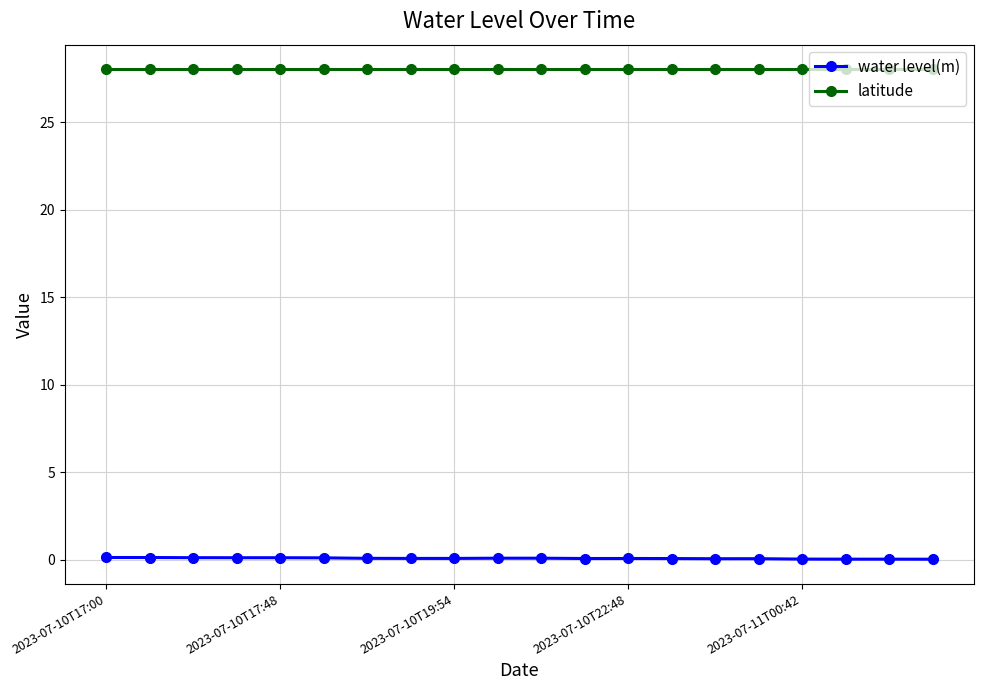

At how many categories does at least one series exceed 6?

20